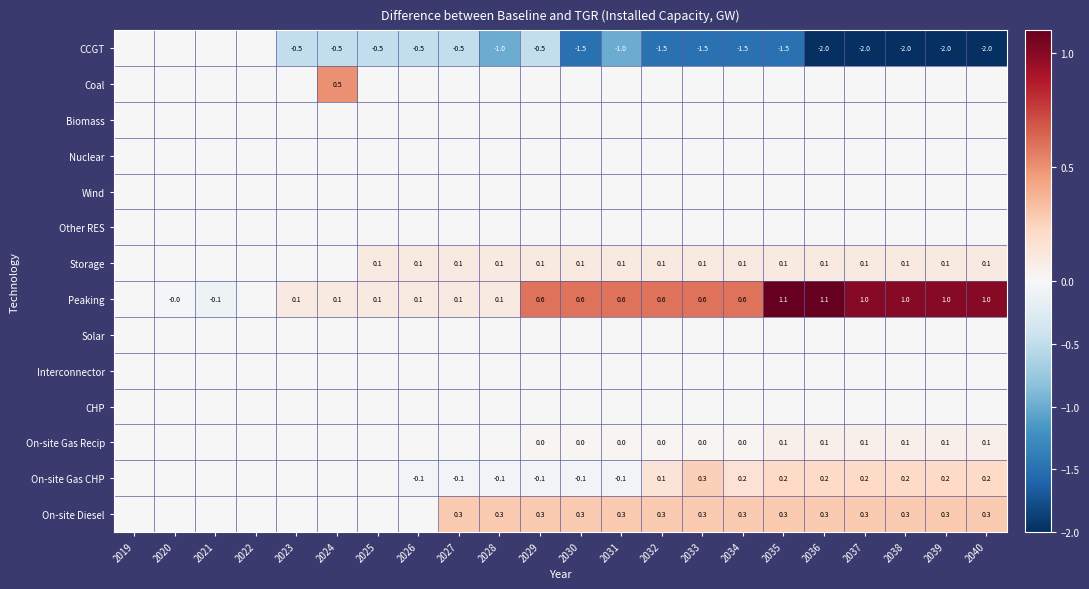

Is it true that Storage equals 0.1 at 2034?

True